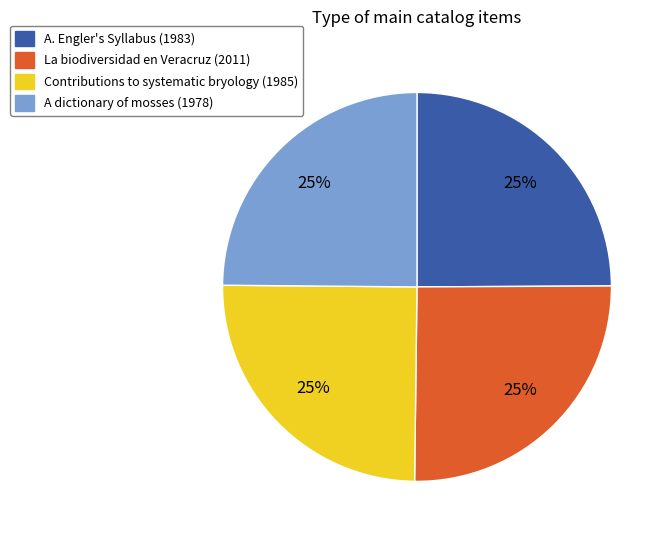

To the nearest percent, what portion does La biodiversidad en Veracruz (2011) represent?

25%